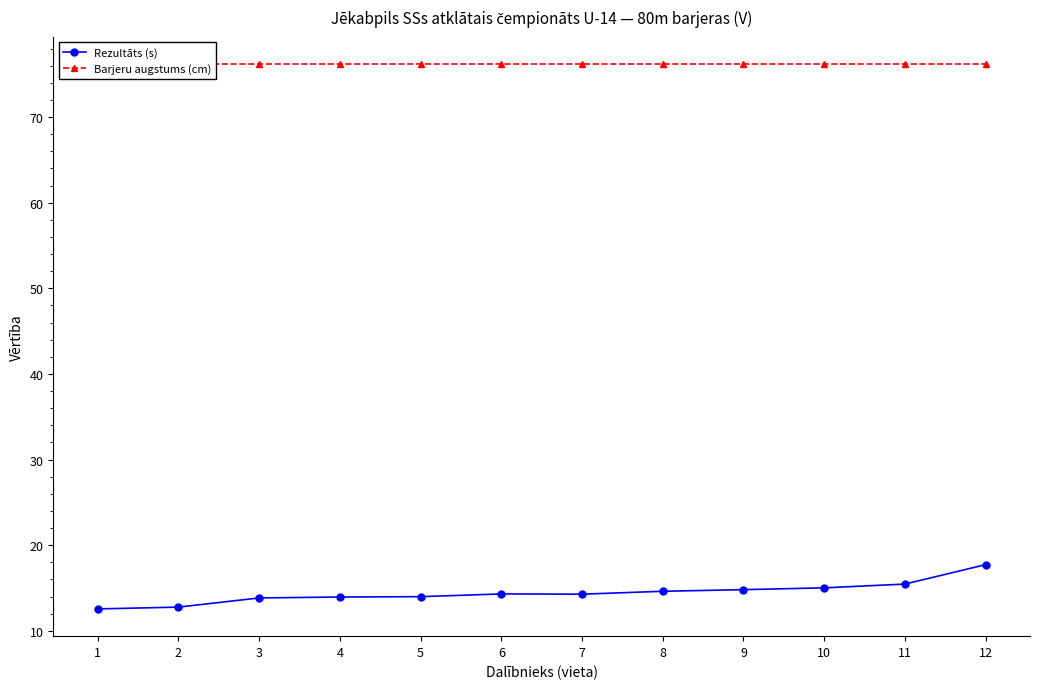

True or false: Rezultāts (s) and Barjeru augstums (cm) cross at least once.

False